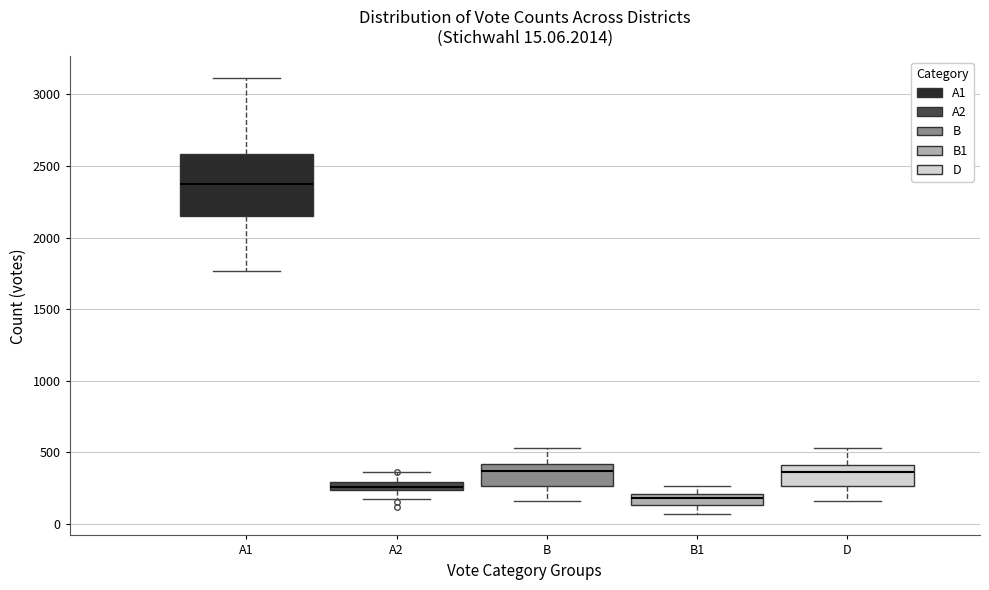

Comparing the boxes themselves (not the whiskers), which one is the tallest?

A1